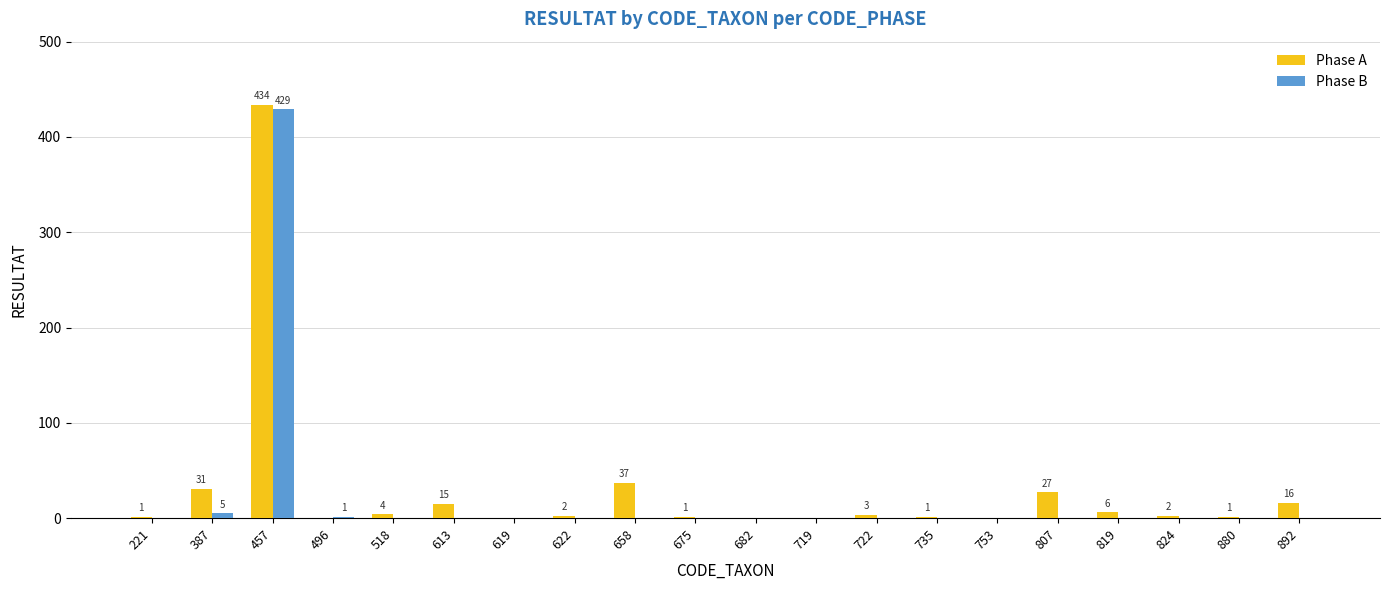

The value of Phase B at 753 is -244. True or false?

False